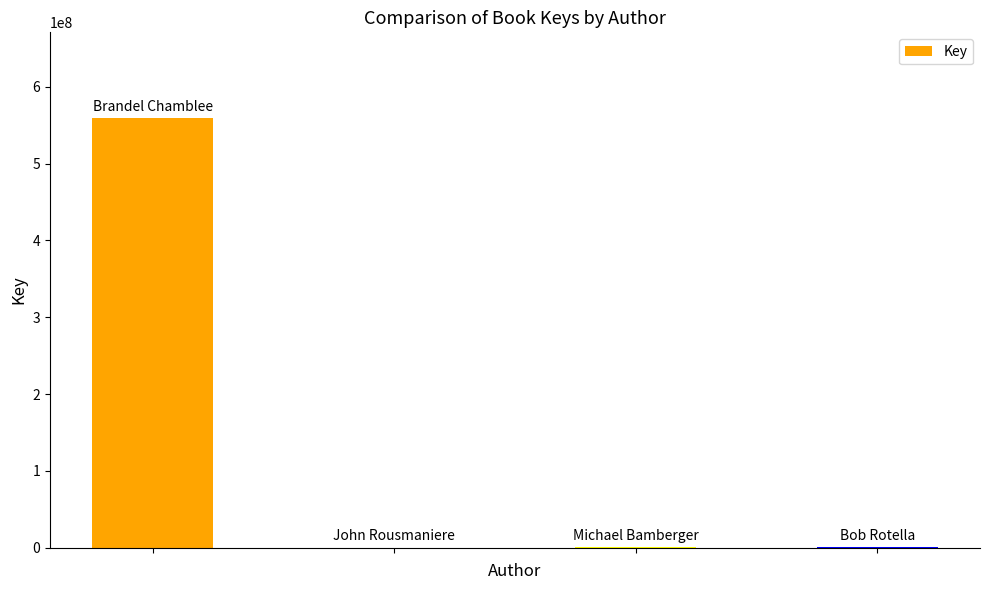

How many data points does each series have?

4